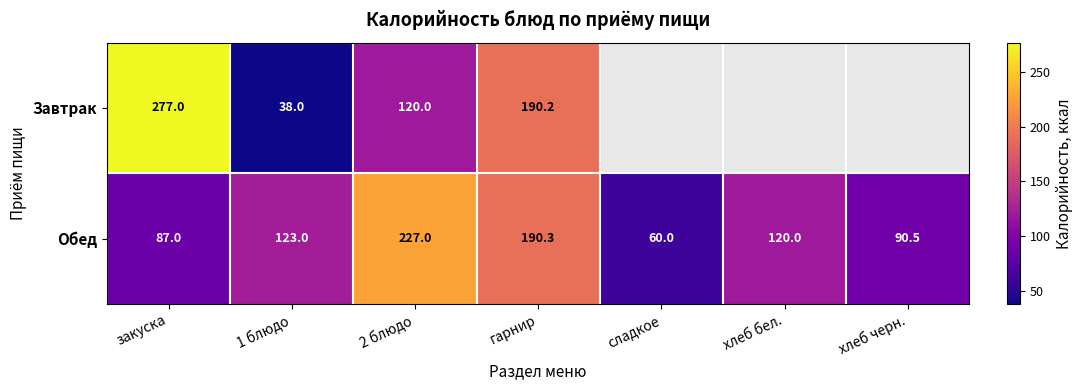

What is the approximate value of Обед at хлеб бел.?

120.0